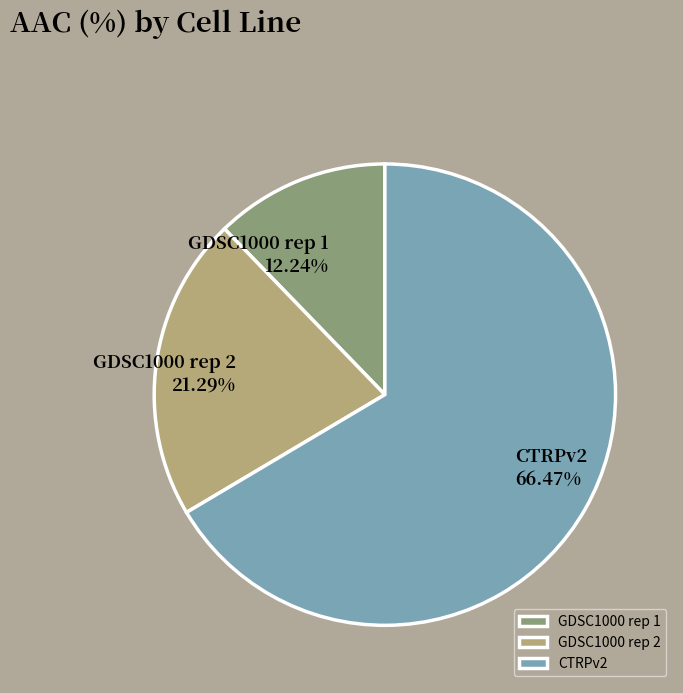

To the nearest percent, what is the difference between the largest and smallest slice percentages?

54%